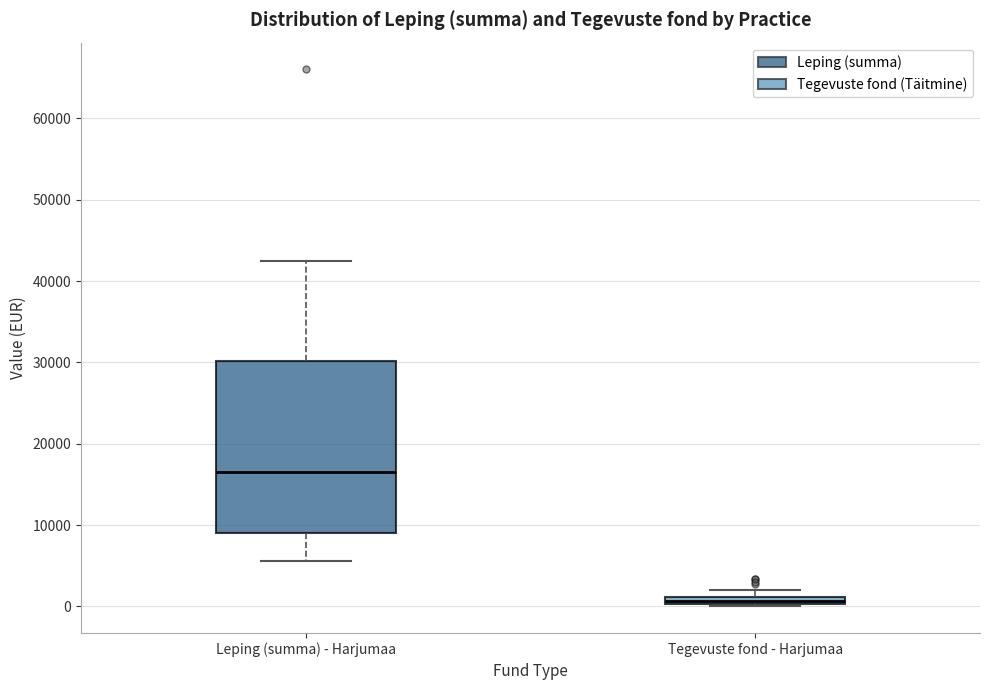

Where is the upper edge of the box for Tegevuste fond - Harjumaa on the y-axis? The values are not printed on the chart, so give them approximately, as read against the axis.

1000